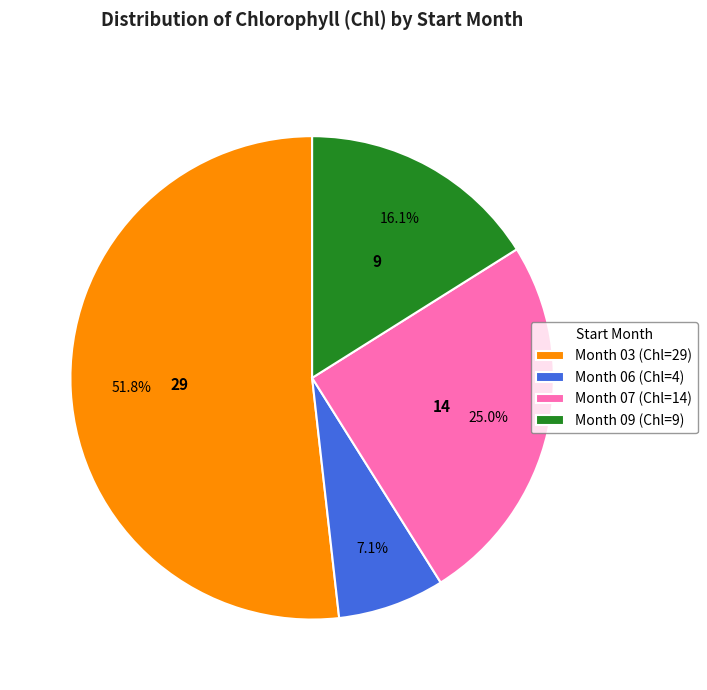

How many segments does this pie chart have?

4